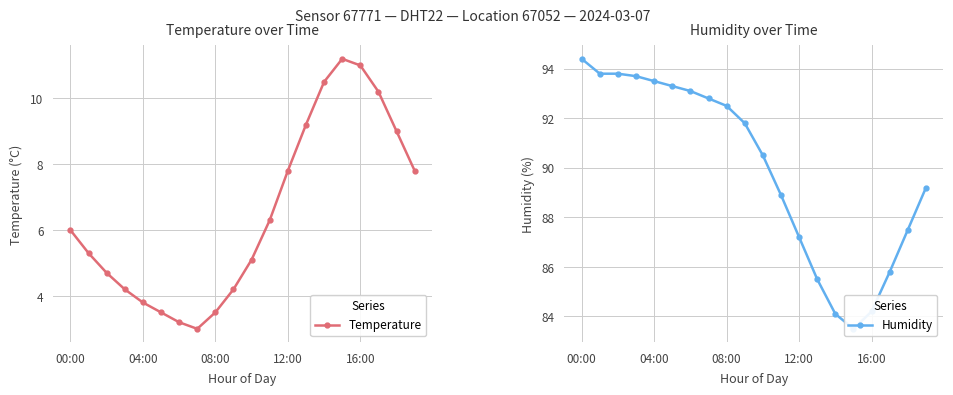

Does the chart have visible grid lines?

Yes